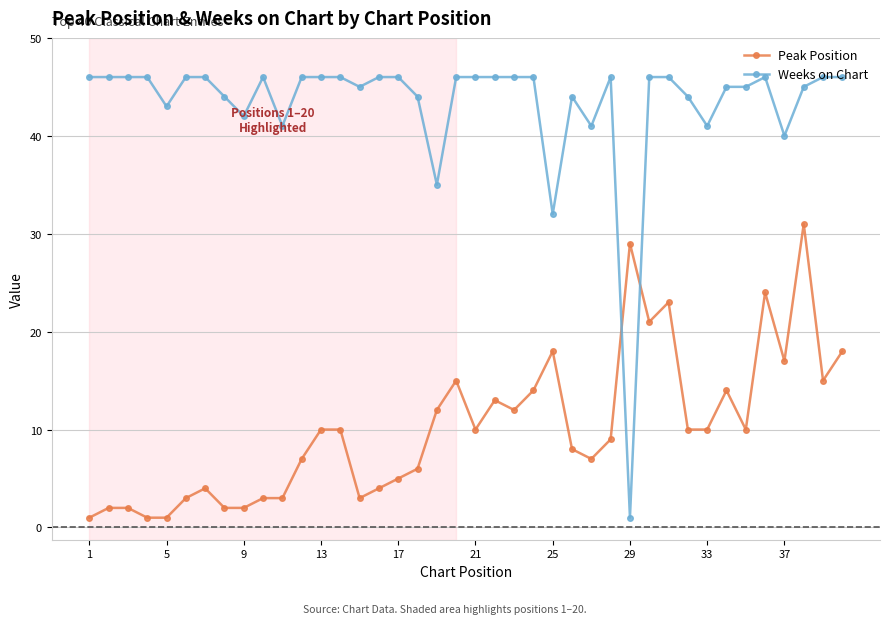

Reading left to right, transcribe all the data shown in this chart.

Peak Position: 1	2	2	1	1	3	4	2	2	3	3	7	10	10	3	4	5	6	12	15	10	13	12	14	18	8	7	9	29	21	23	10	10	14	10	24	17	31	15	18
Weeks on Chart: 46	46	46	46	43	46	46	44	42	46	41	46	46	46	45	46	46	44	35	46	46	46	46	46	32	44	41	46	1	46	46	44	41	45	45	46	40	45	46	46